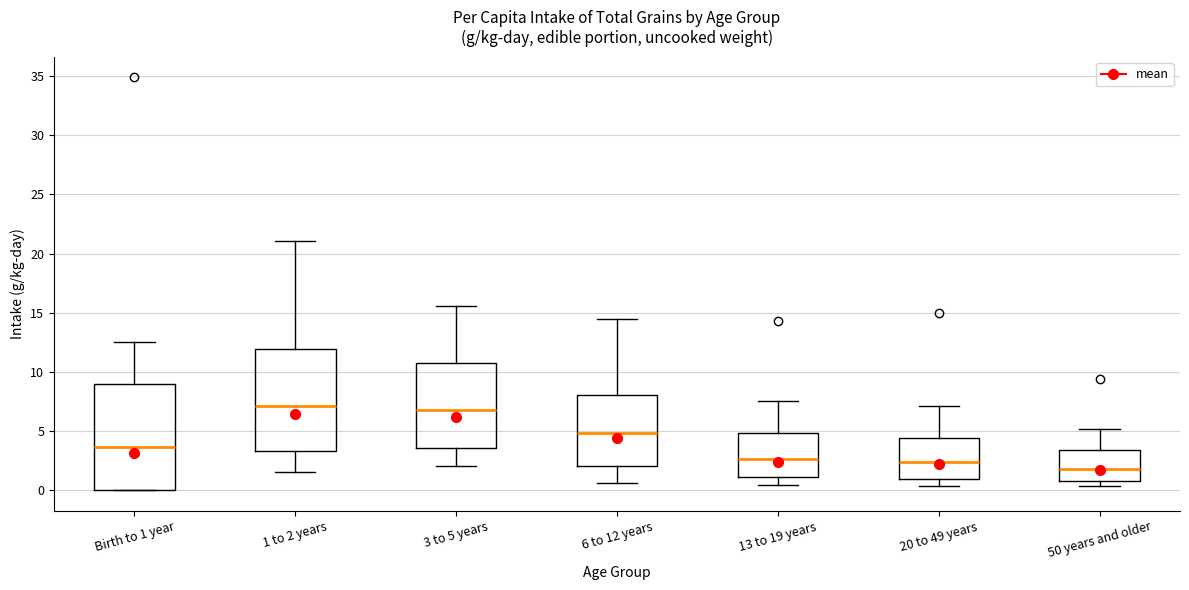

Reading left to right, read every box against the y-axis: the position of its median line, the range the box covers, and the ends of its whiskers. The values are not printed on the chart, so give them approximately, as read against the axis.

Birth to 1 year: median 3.5, box 0.0 to 9.0, whiskers 0.0 to 12.5
1 to 2 years: median 7.0, box 3.5 to 12.0, whiskers 1.5 to 21.0
3 to 5 years: median 7.0, box 3.5 to 10.5, whiskers 2.0 to 15.5
6 to 12 years: median 5.0, box 2.0 to 8.0, whiskers 0.5 to 14.5
13 to 19 years: median 2.5, box 1.0 to 5.0, whiskers 0.5 to 7.5
20 to 49 years: median 2.5, box 1.0 to 4.5, whiskers 0.5 to 7.0
50 years and older: median 2.0, box 1.0 to 3.5, whiskers 0.5 to 5.0